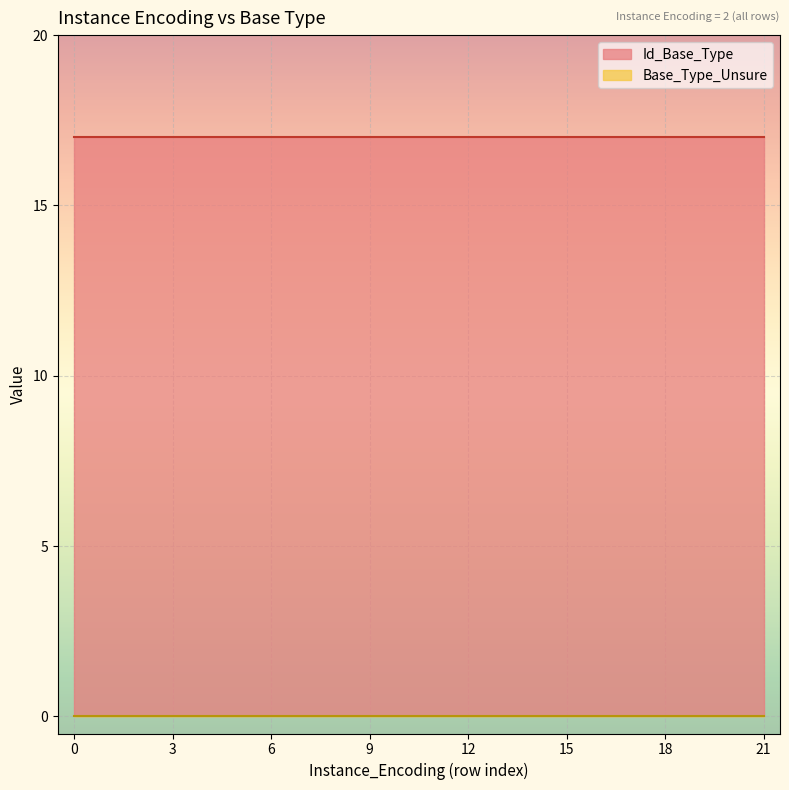

Which series has the widest spread of values?

Id_Base_Type